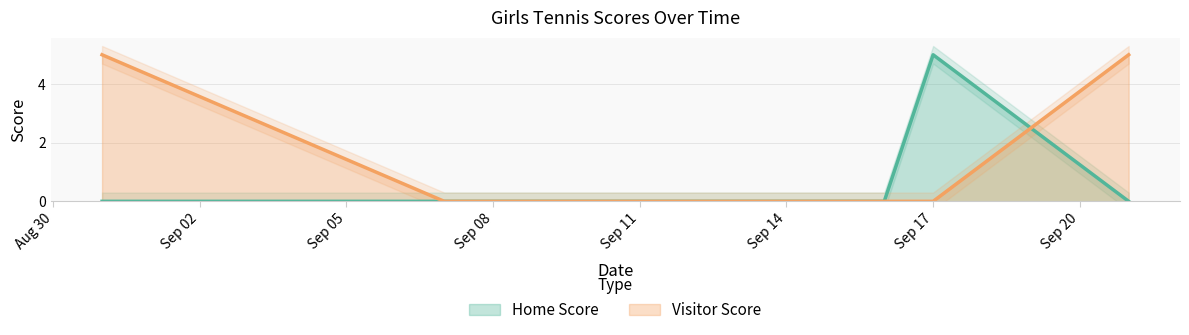

What is the label of the 2nd point from the left?

2021-09-07